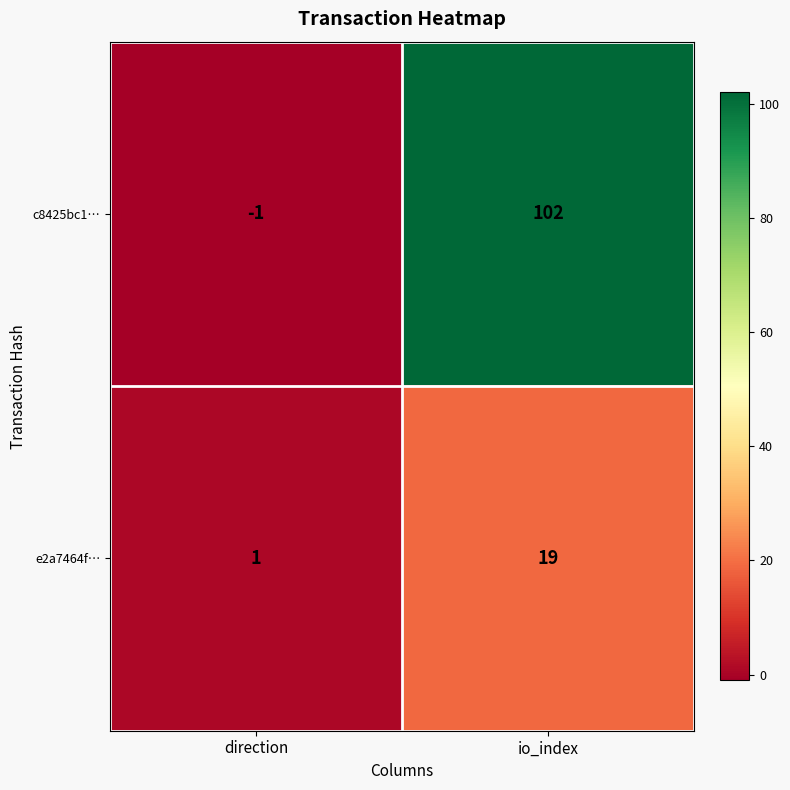

Reading left to right, what are all the values shown in this chart?

c8425bc1…: direction=-1	io_index=102
e2a7464f…: direction=1	io_index=19